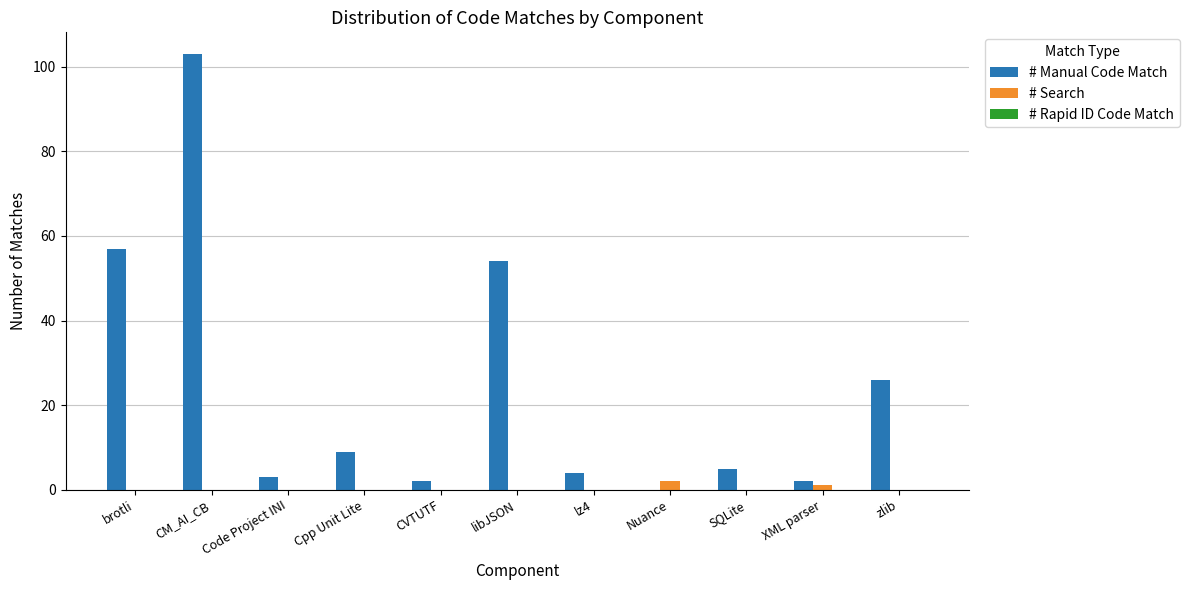

Which series has the largest range (max minus min)?

# Manual Code Match